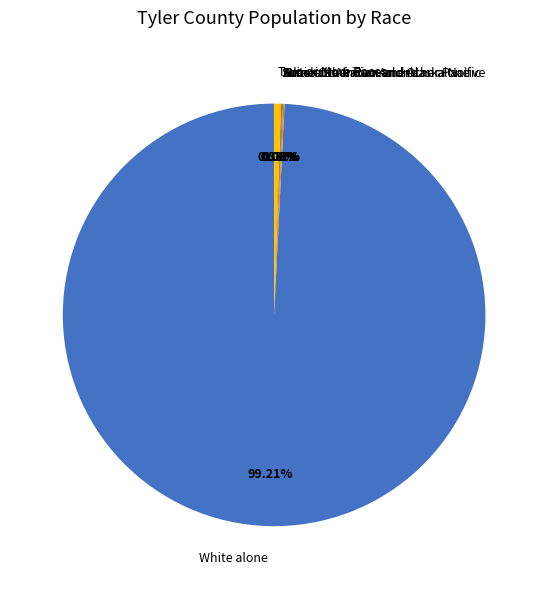

What is the largest slice in the pie chart?

White alone